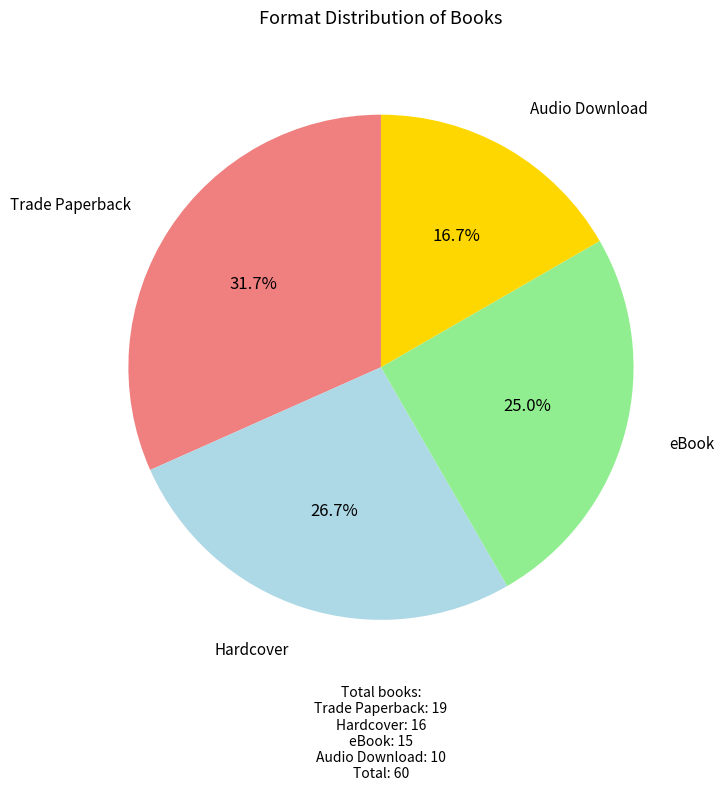

Is there any slice that represents more than half of the pie?

No